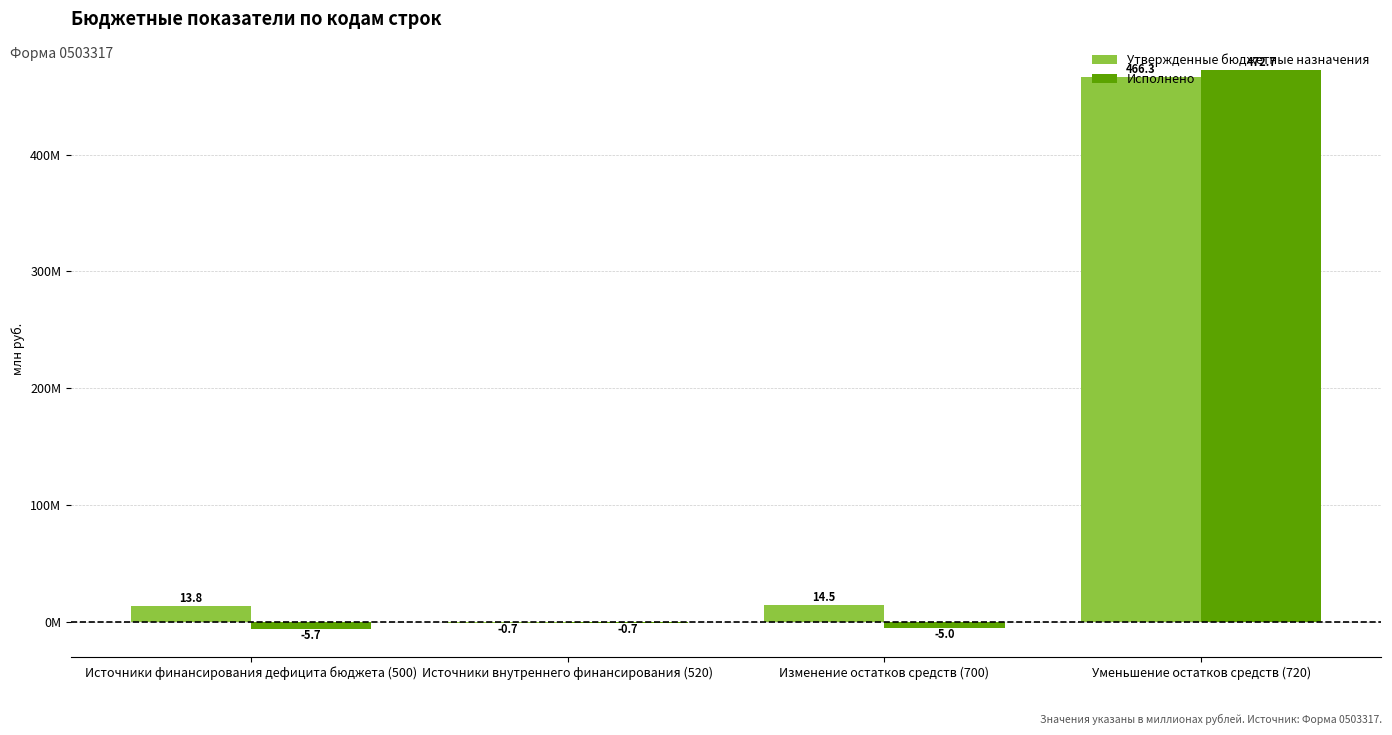

Which series has the largest total across all categories?

Утвержденные бюджетные назначения